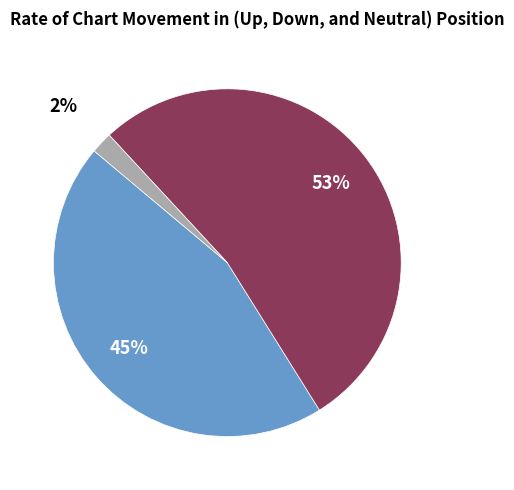

Count the number of slices in the pie.

3